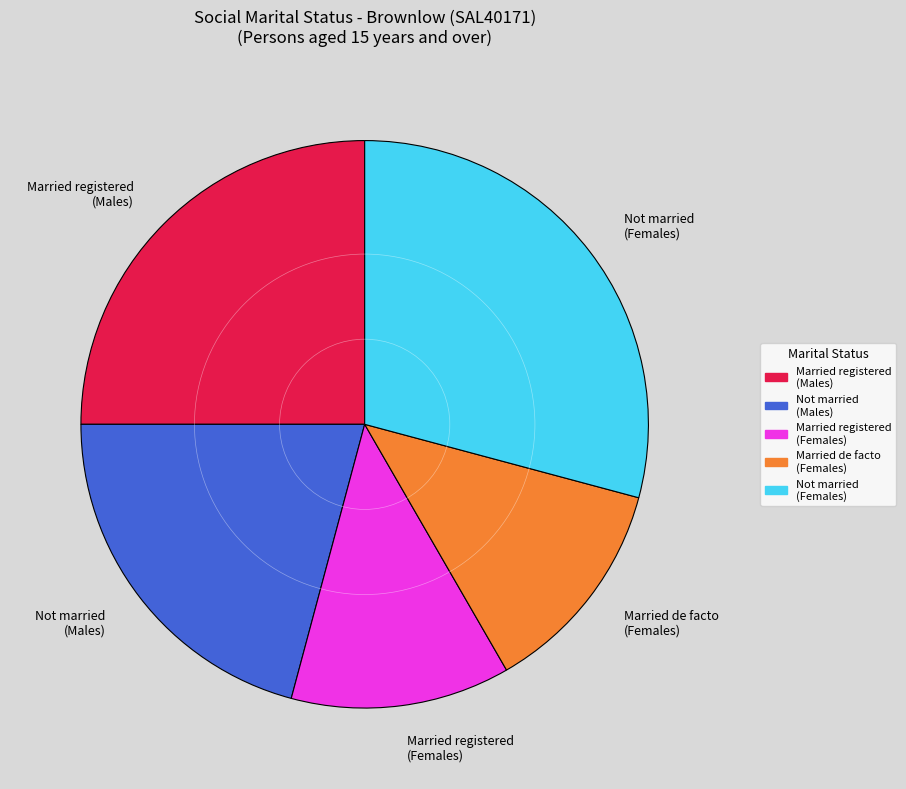

Combined, do Not married (Males) and Married de facto (Females) account for over 50%?

No